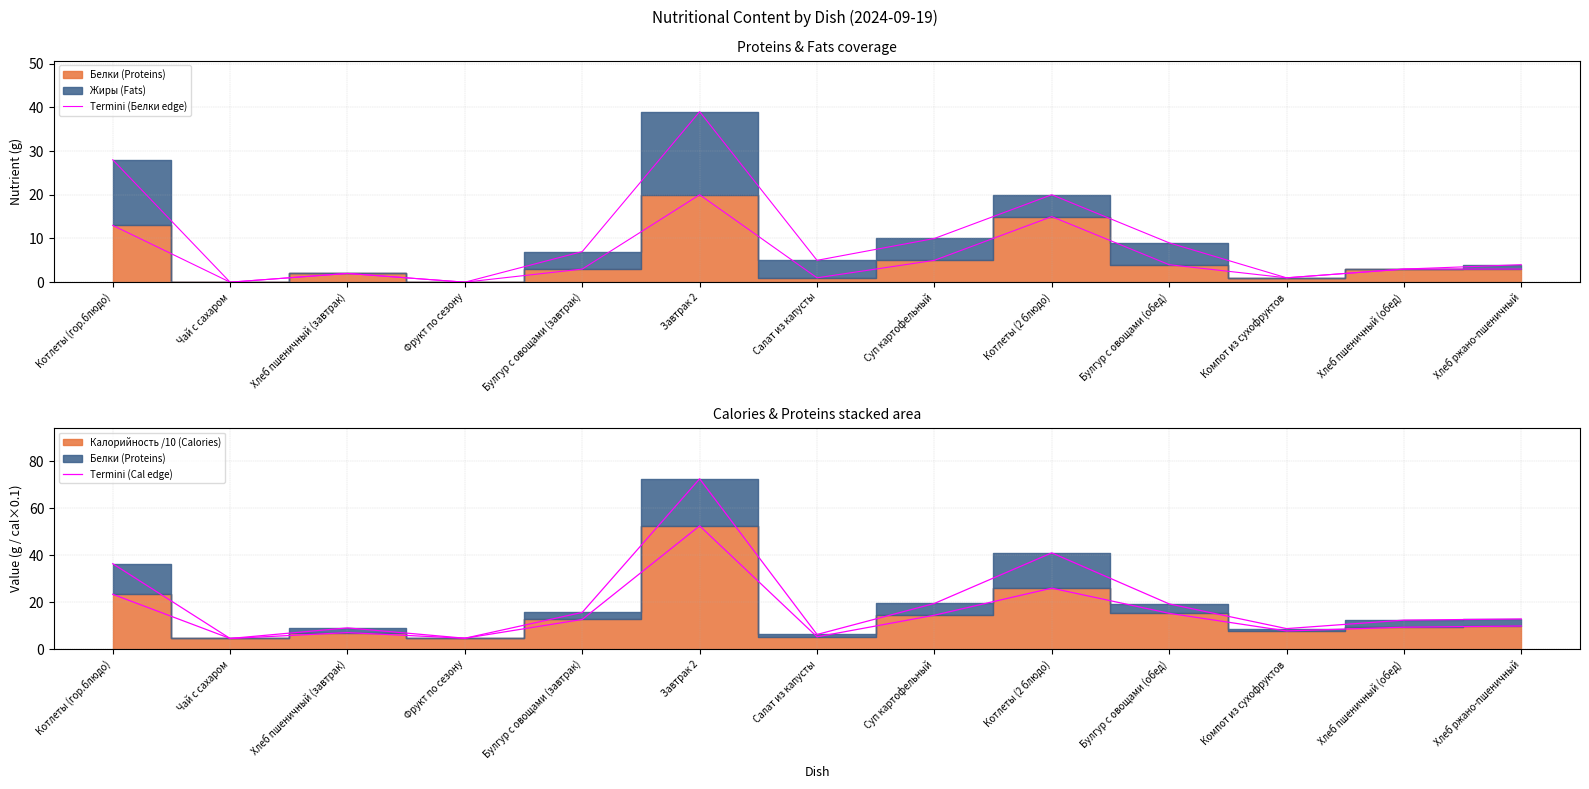

At which category does the chart reach its minimum across all series?

Чай с сахаром